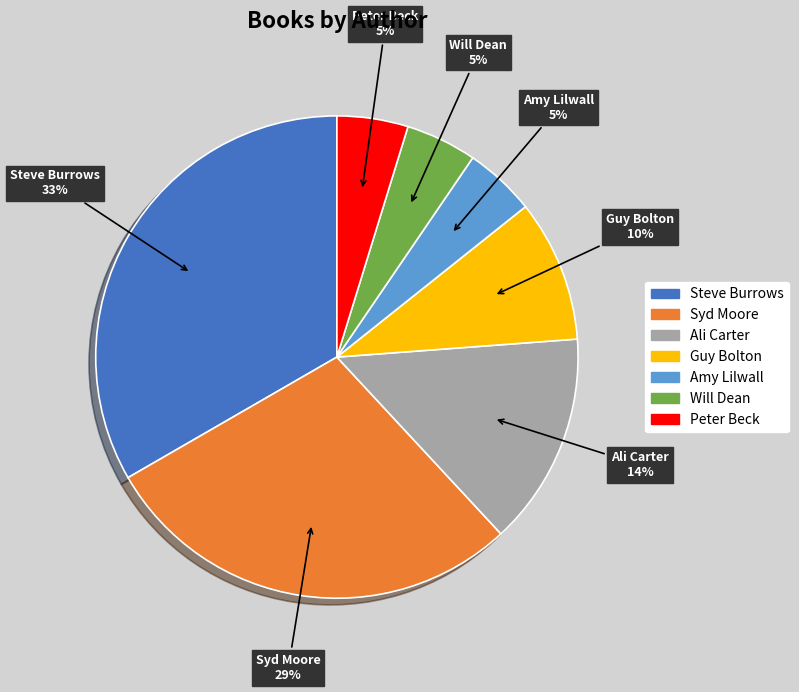

To the nearest percent, what is the average slice percentage?

14%